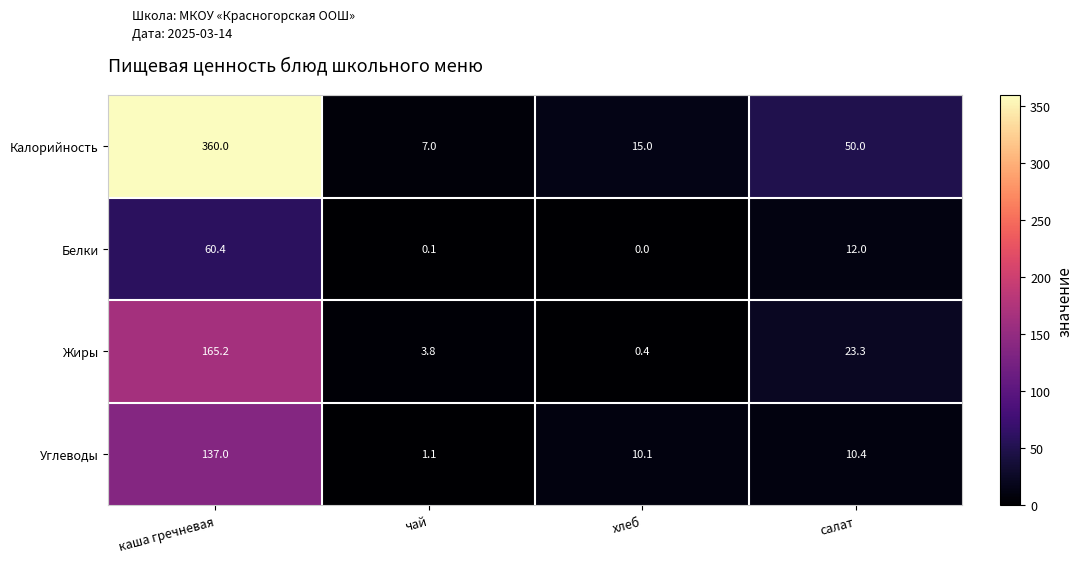

List the labels in order of Жиры value, largest first.

каша гречневая, салат, чай, хлеб